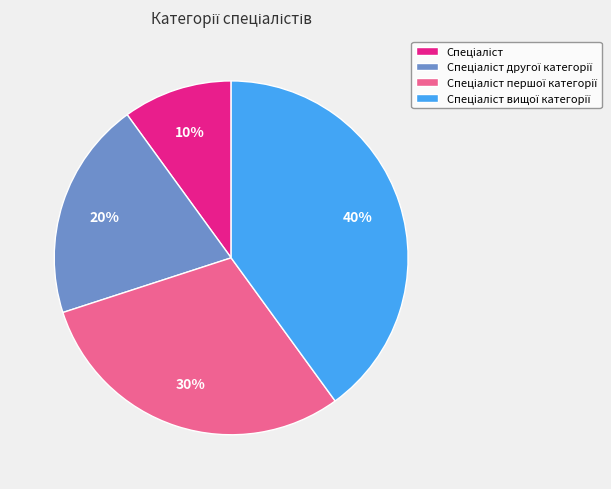

Is there any slice that represents more than half of the pie?

No